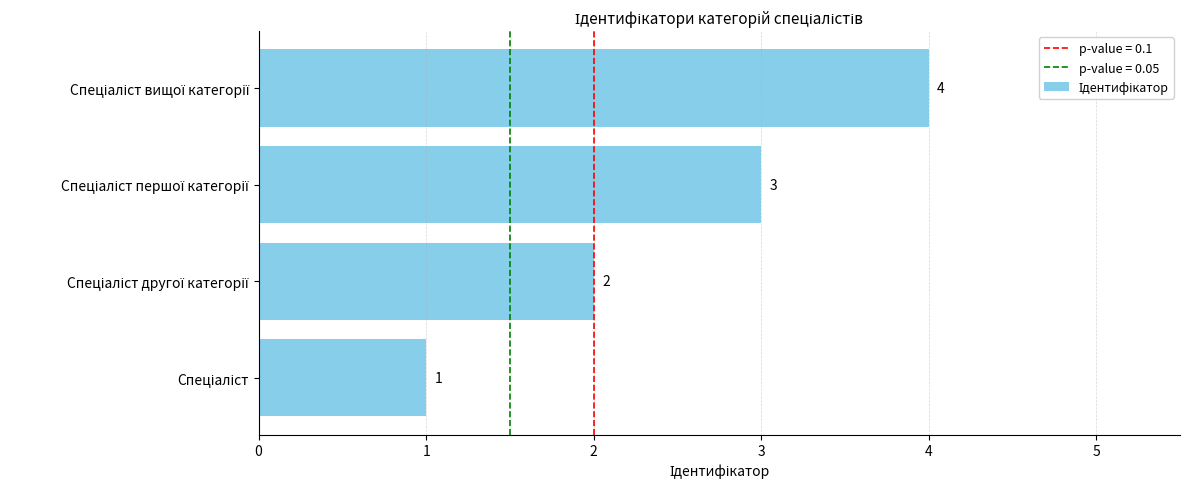

Count the number of data series in this chart.

1